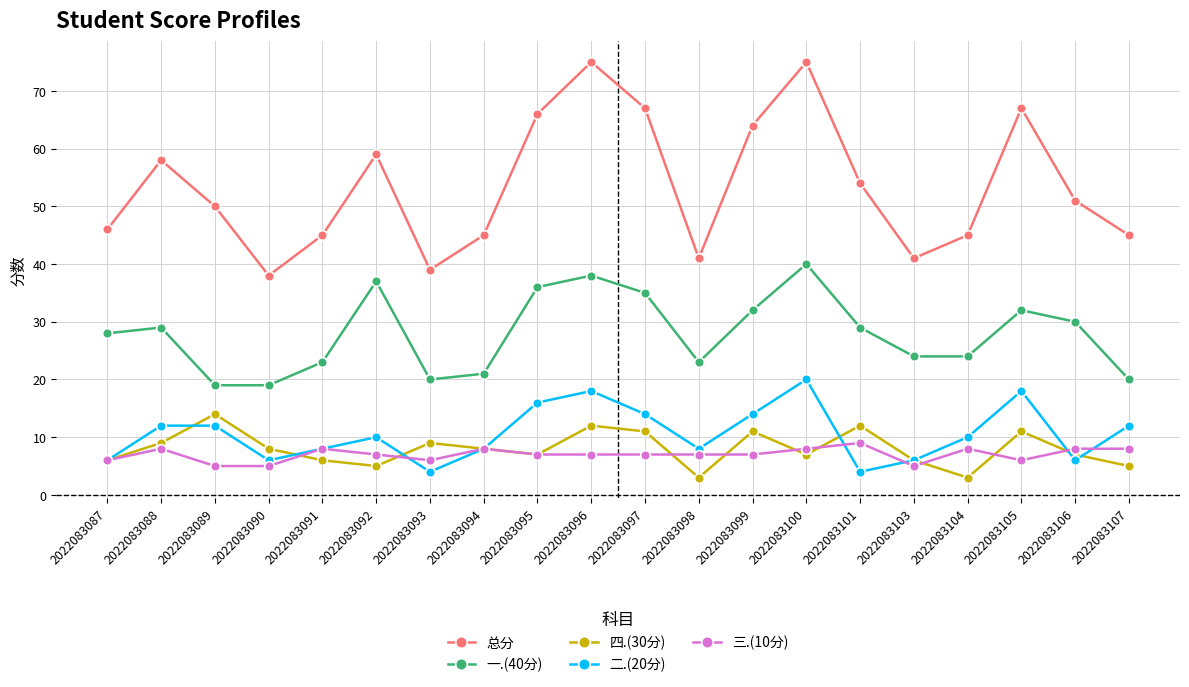

Which series has the largest total across all categories?

总分